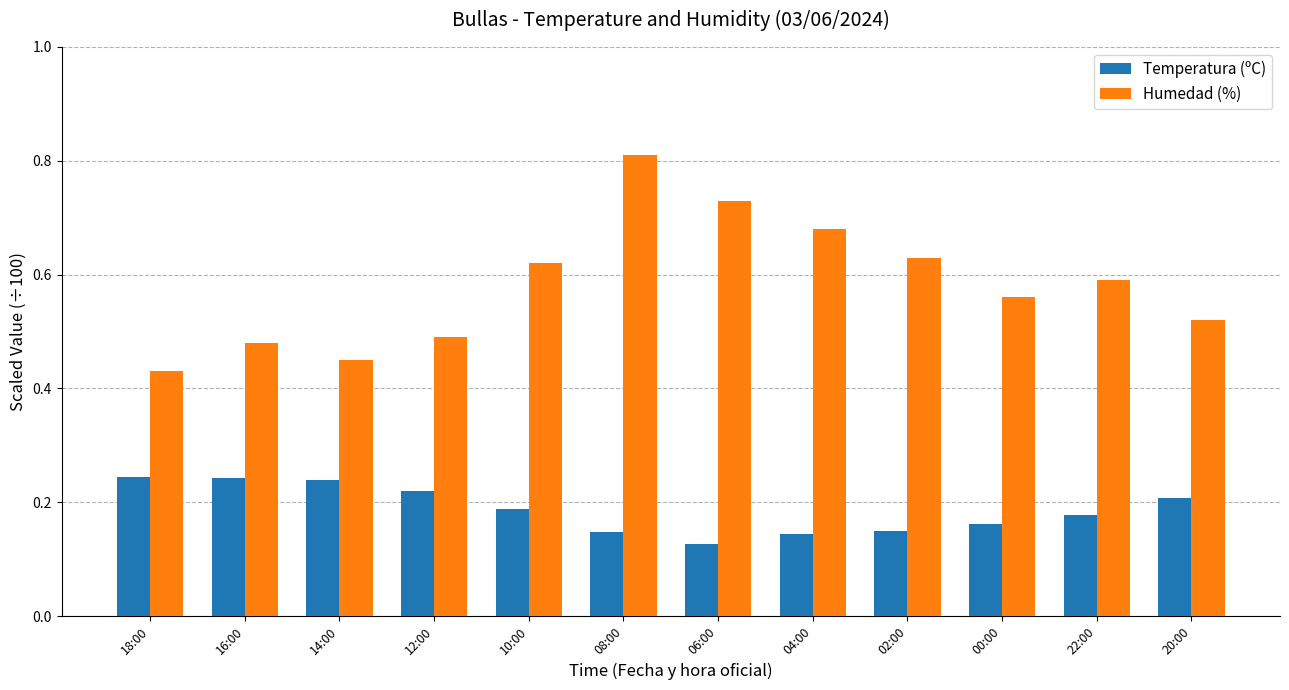

List the series in order of their peak value, highest first.

Humedad (%), Temperatura (ºC)